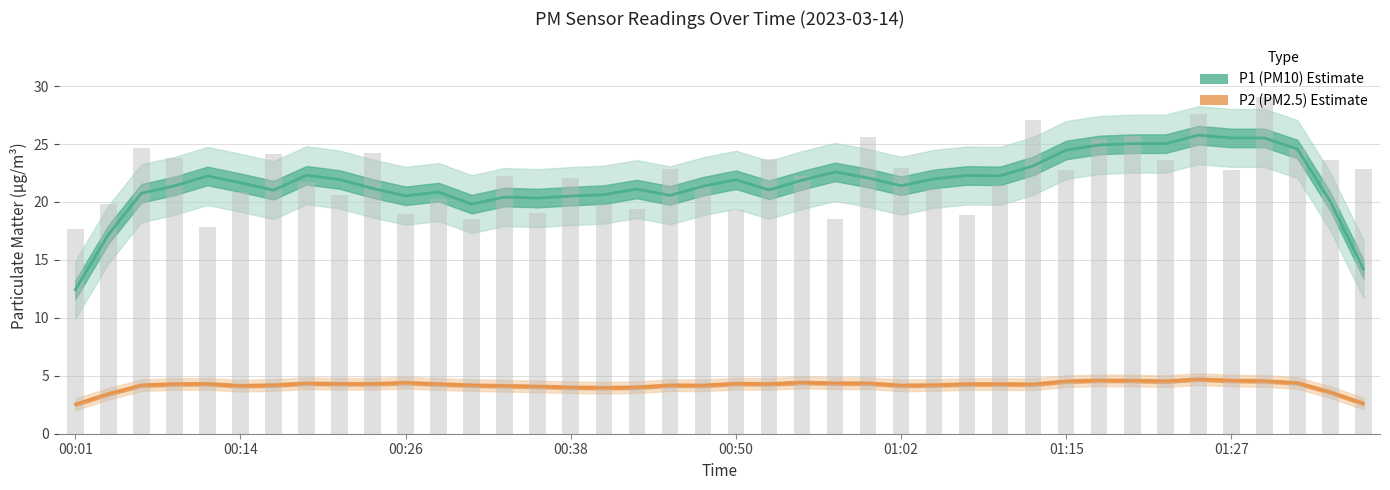

Does the chart contain stacked bars?

No